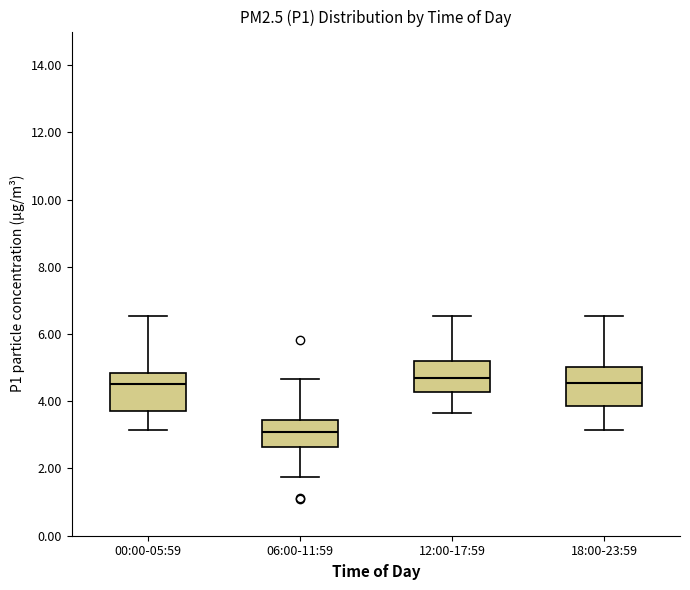

Reading left to right, transcribe this box plot: for each box, give where its median line is, the range the box spans, and where its two whiskers end, as read against the y-axis. The values are not printed on the chart, so give them approximately, as read against the axis.

00:00-05:59: median 4.6, box 3.8 to 4.8, whiskers 3.2 to 6.6
06:00-11:59: median 3.0, box 2.6 to 3.4, whiskers 1.8 to 4.6
12:00-17:59: median 4.8, box 4.2 to 5.2, whiskers 3.6 to 6.6
18:00-23:59: median 4.6, box 3.8 to 5.0, whiskers 3.2 to 6.6